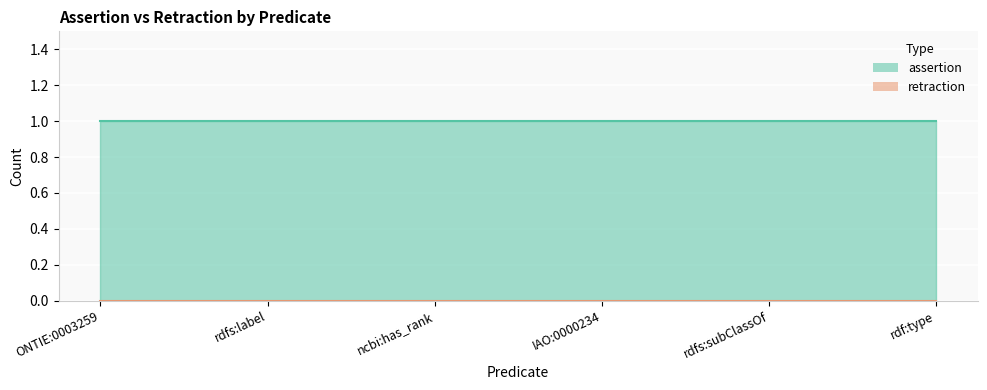

What are all the series names shown in the legend?

assertion, retraction